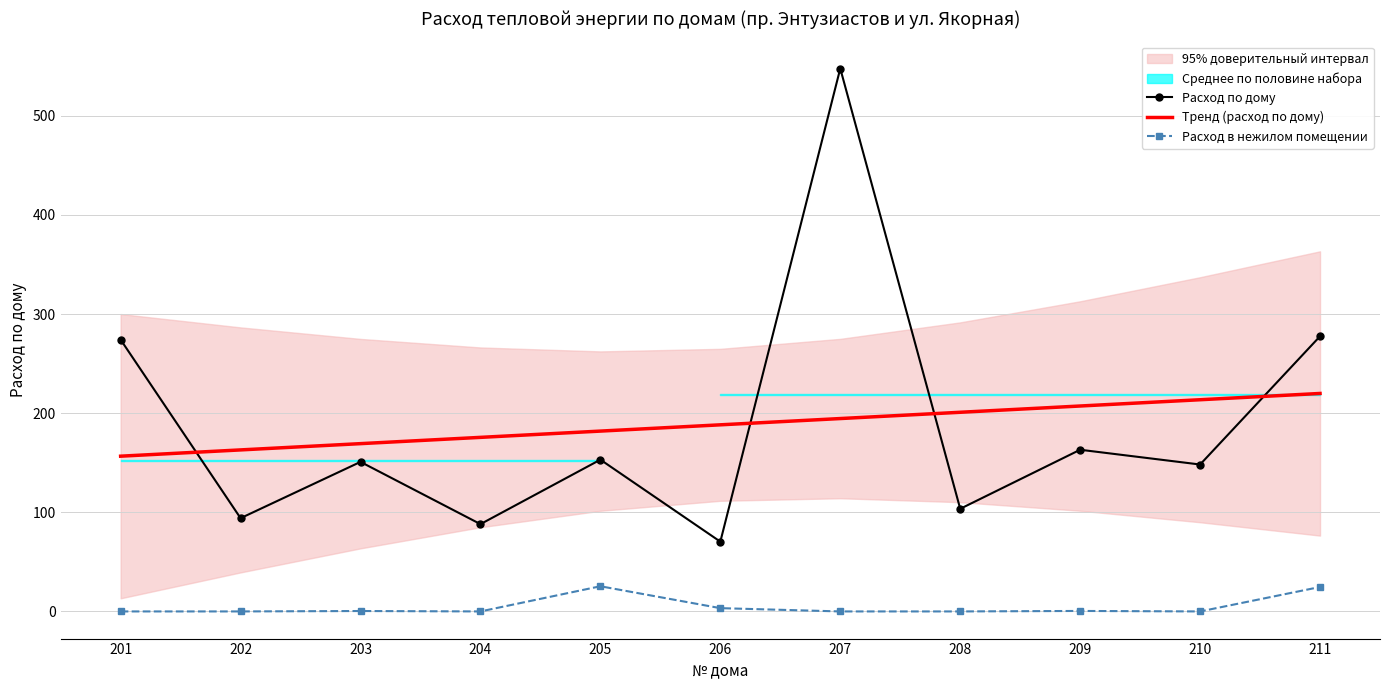

How many lines are shown in the chart?

3